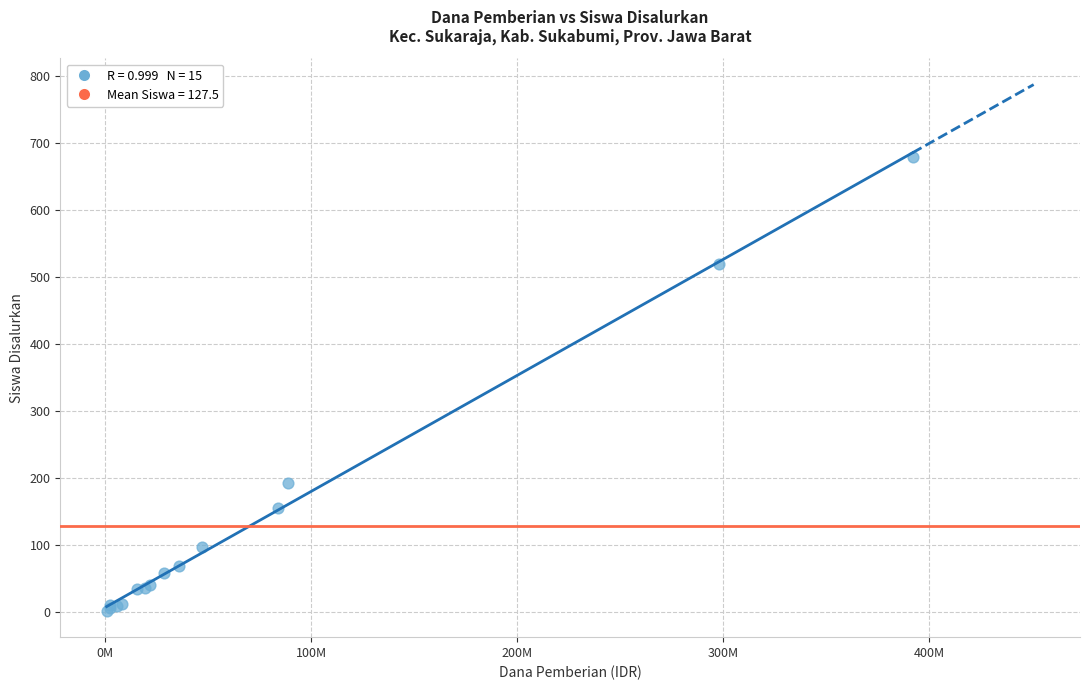

What Y value in the scatter plot is closest to 340?

192